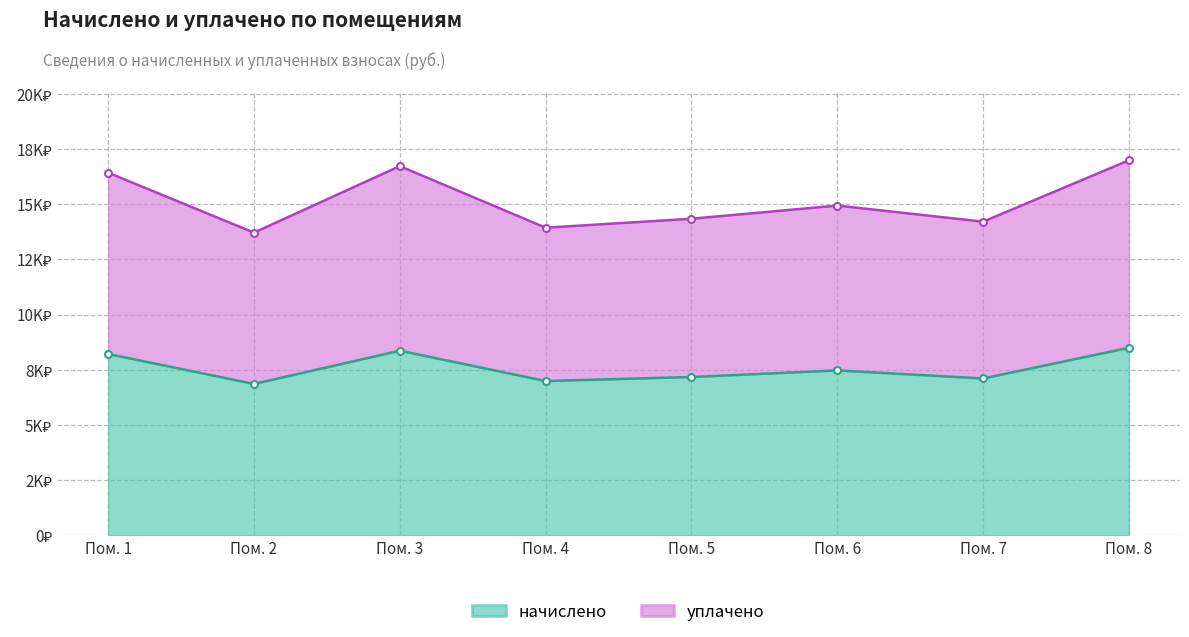

What is the difference between the maximum and second lowest values in the начислено series?

1507.0